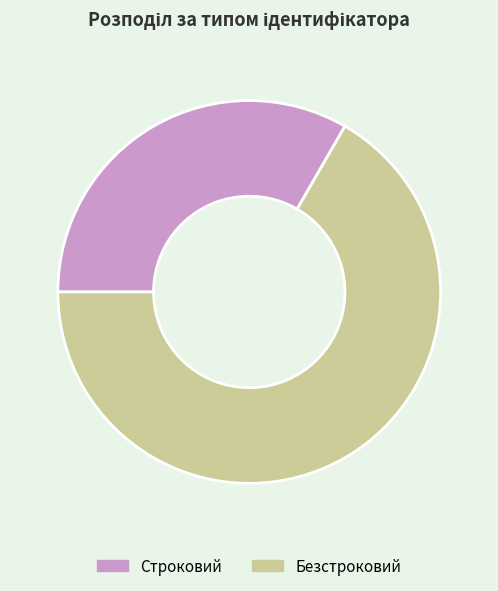

Combined, do Строковий and Безстроковий account for over 50%?

Yes